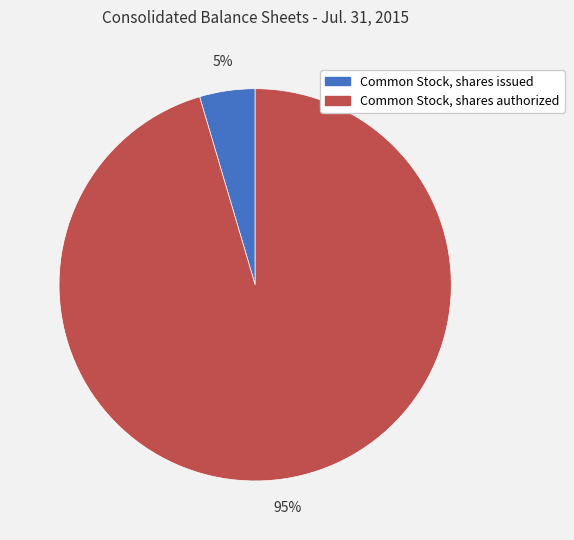

Do Common Stock, shares issued and Common Stock, shares authorized together represent more than half of the pie?

Yes